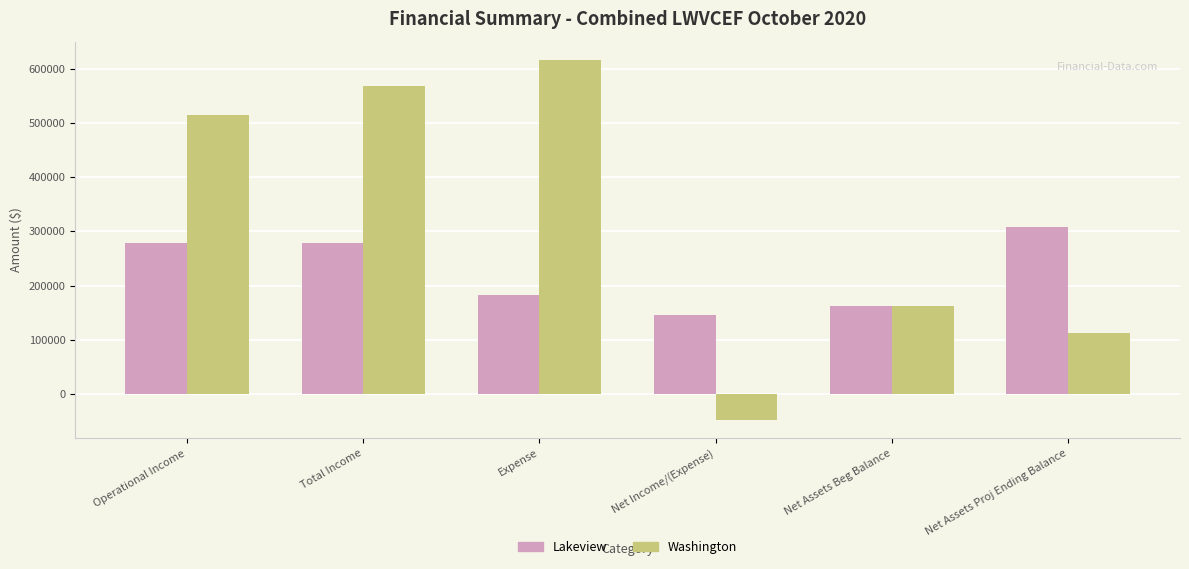

What are all the series names shown in the legend?

Lakeview, Washington